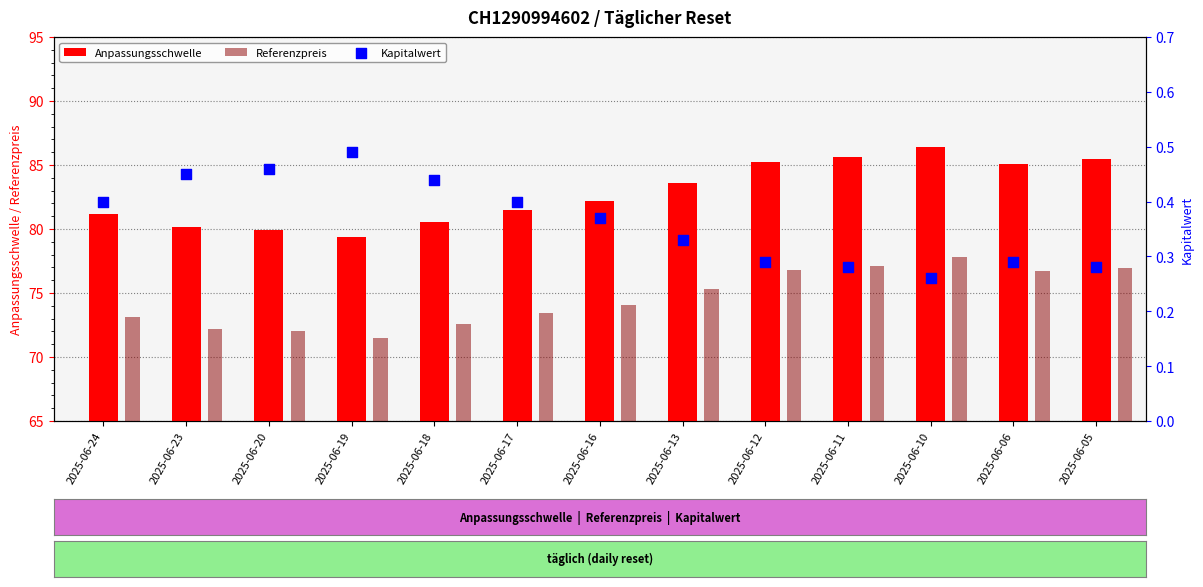

Is the value of Kapitalwert at 2025-06-16 greater than the value of Referenzpreis at 2025-06-20?

No